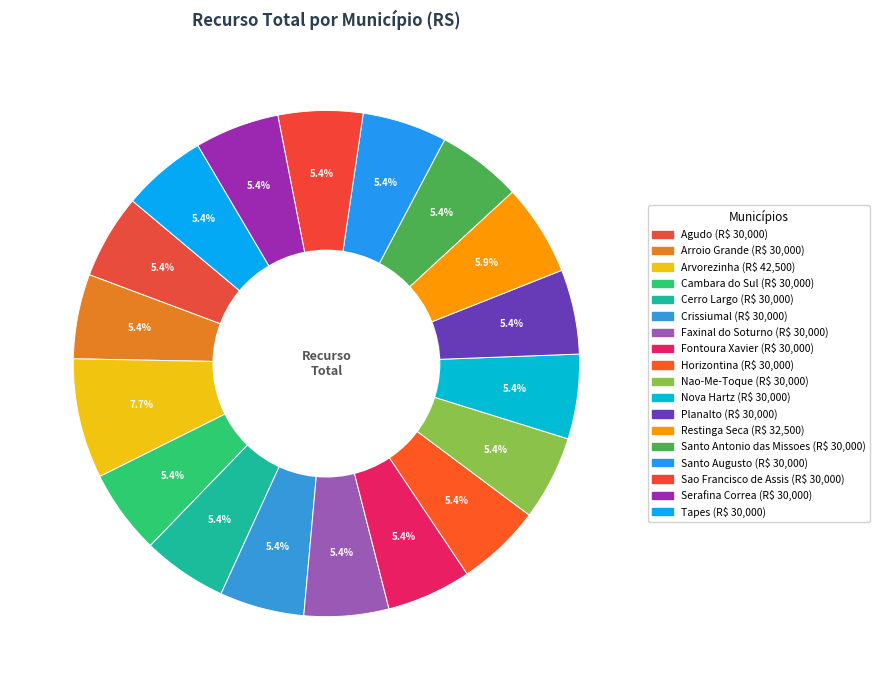

The Arvorezinha slice represents 1% of the pie. True or false?

False